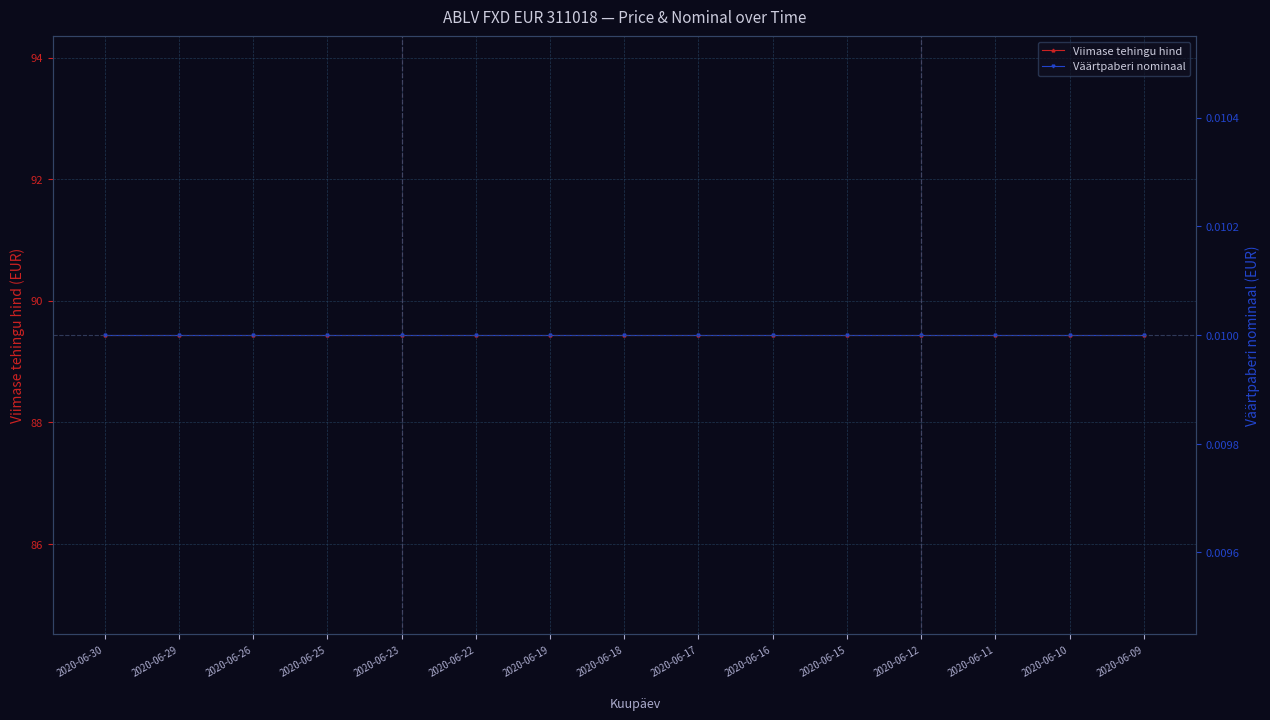

Reading left to right, what are all the values shown in this chart?

Viimase tehingu hind: 89.4	89.4	89.4	89.4	89.4	89.4	89.4	89.4	89.4	89.4	89.4	89.4	89.4	89.4	89.4
Väärtpaberi nominaal: 0.0	0.0	0.0	0.0	0.0	0.0	0.0	0.0	0.0	0.0	0.0	0.0	0.0	0.0	0.0